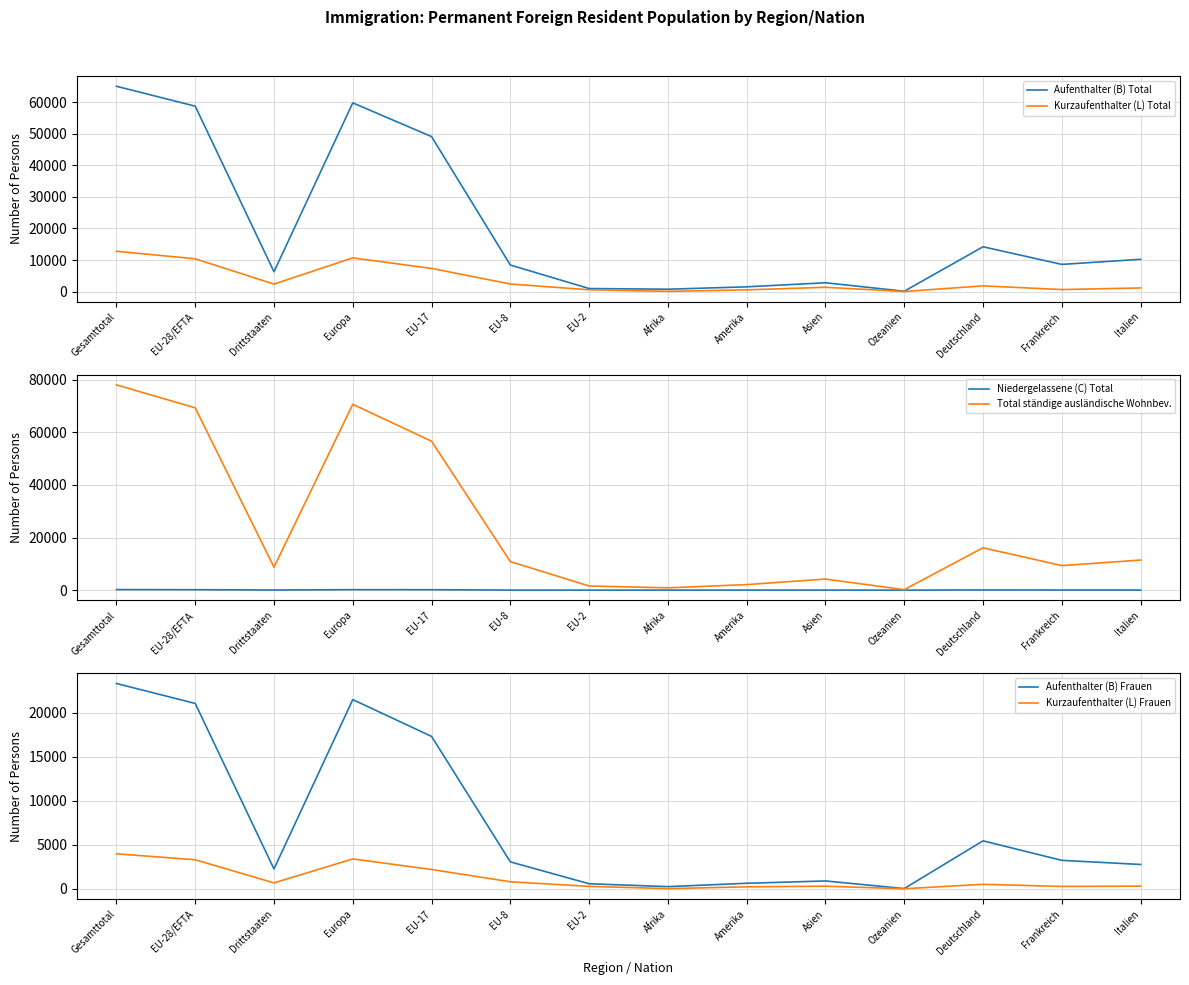

At which label does Kurzaufenthalter (L) Total reach its minimum?

Ozeanien